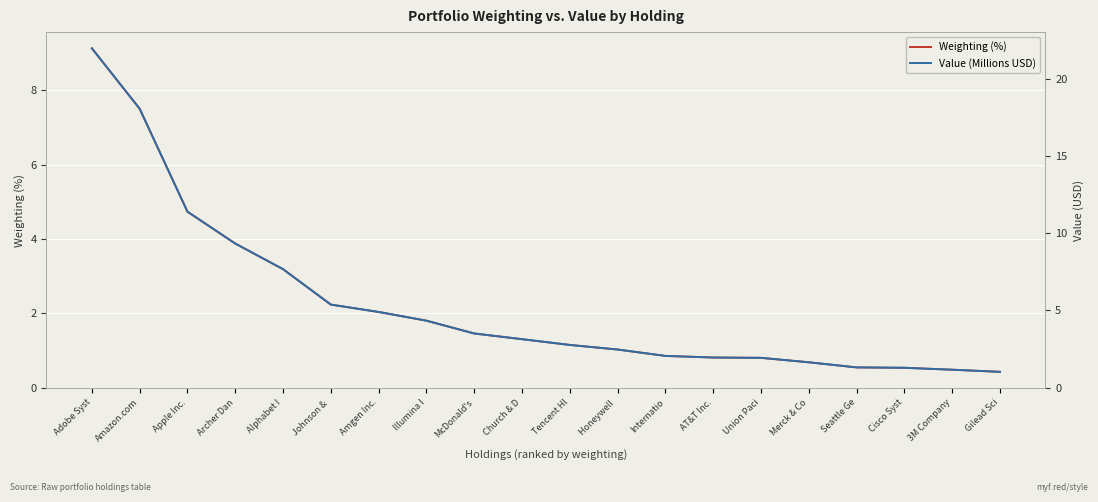

True or false: Value (Millions USD) has more than 1 interior local peaks.

False